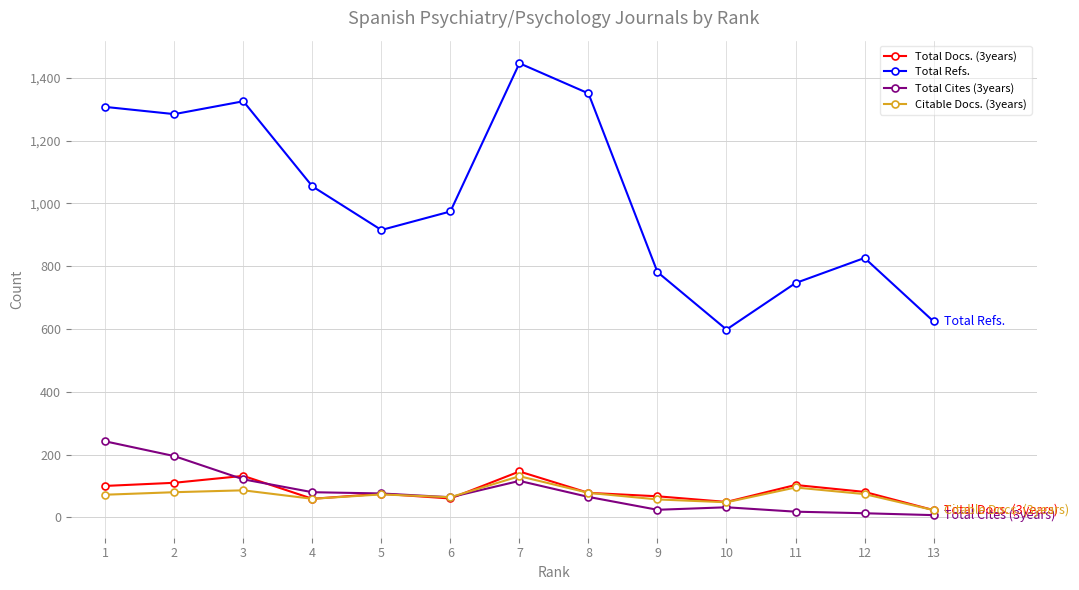

True or false: Total Docs. (3years) and Total Refs. cross at least once.

False